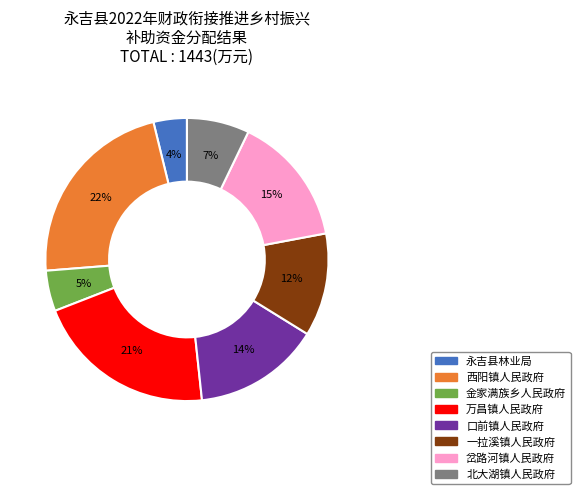

Count the number of slices in the pie.

8